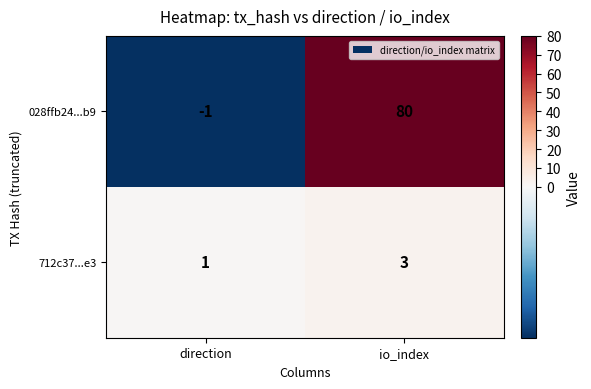

Which series has the widest spread of values?

028ffb24...b9